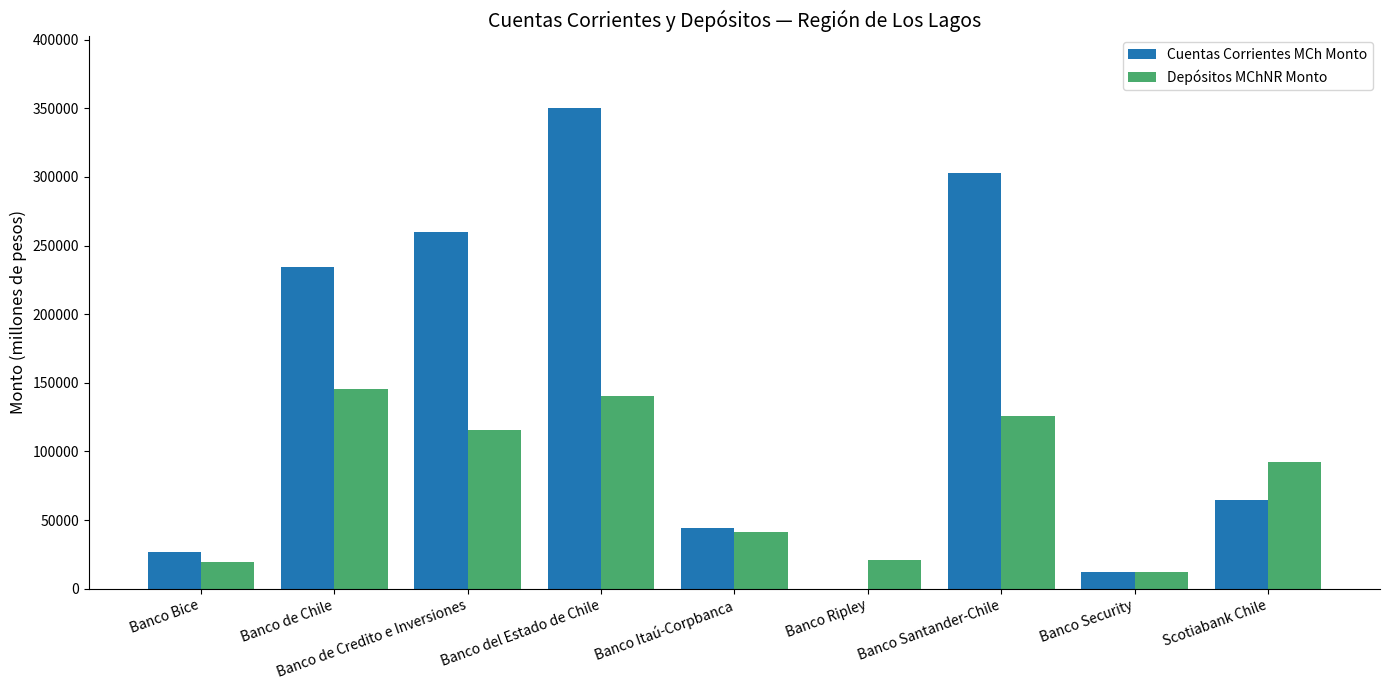

What is the maximum value for Depósitos MChNR Monto?

145508.3